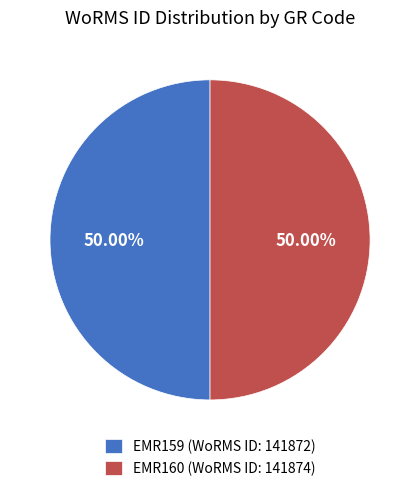

Approximately how many times larger is the value at EMR159 (WoRMS ID: 141872) compared to EMR160 (WoRMS ID: 141874)?

1.0